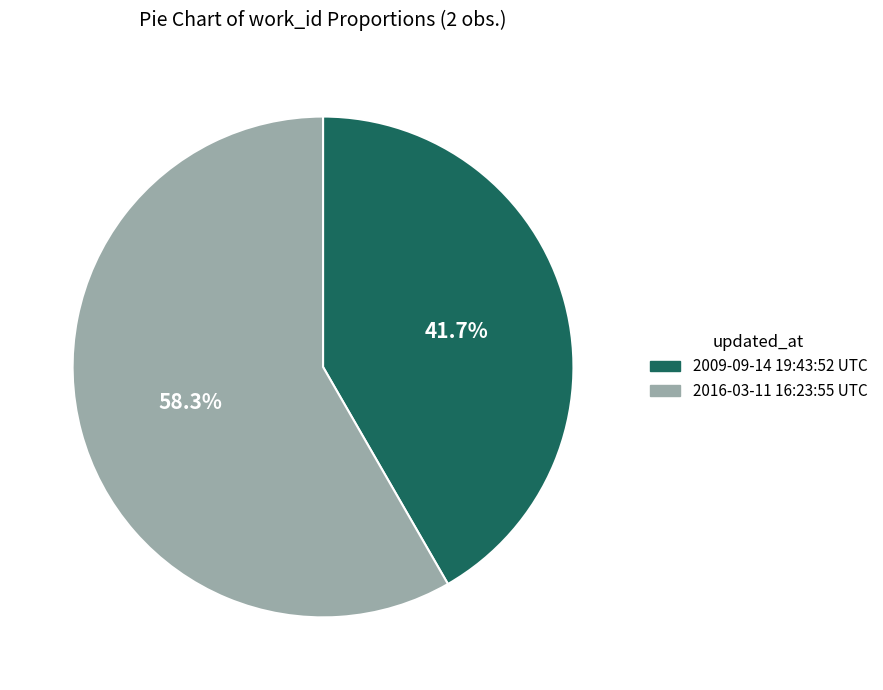

To the nearest percent, what is the combined percentage of 2016-03-11 16:23:55 UTC and 2009-09-14 19:43:52 UTC?

100%